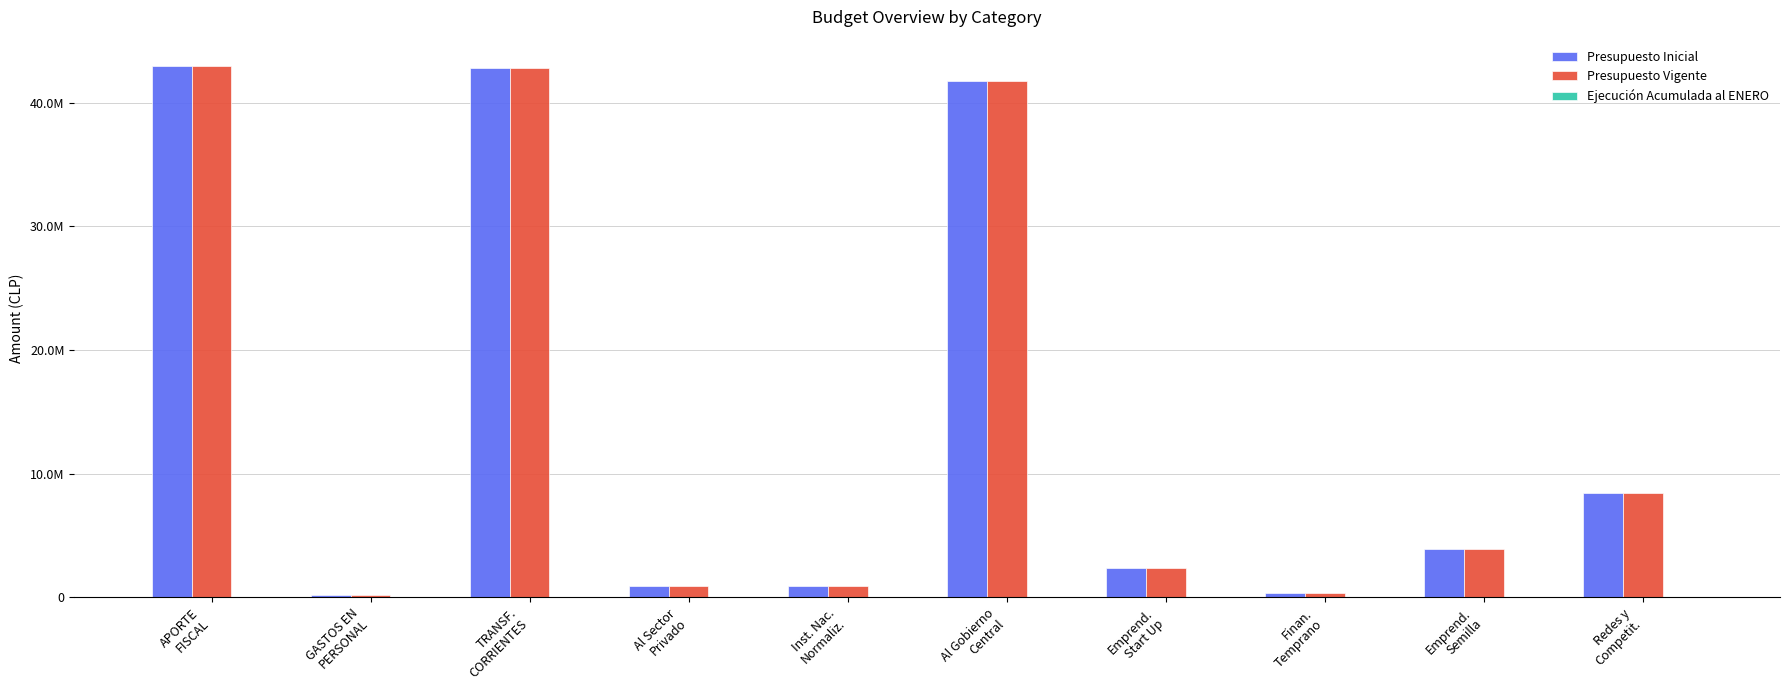

Does the chart contain stacked bars?

No